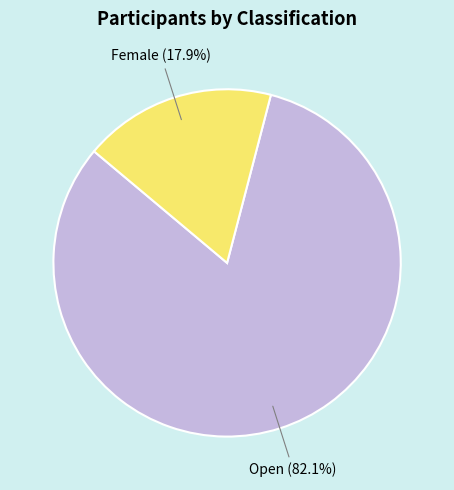

Is there any slice that represents more than half of the pie?

Yes